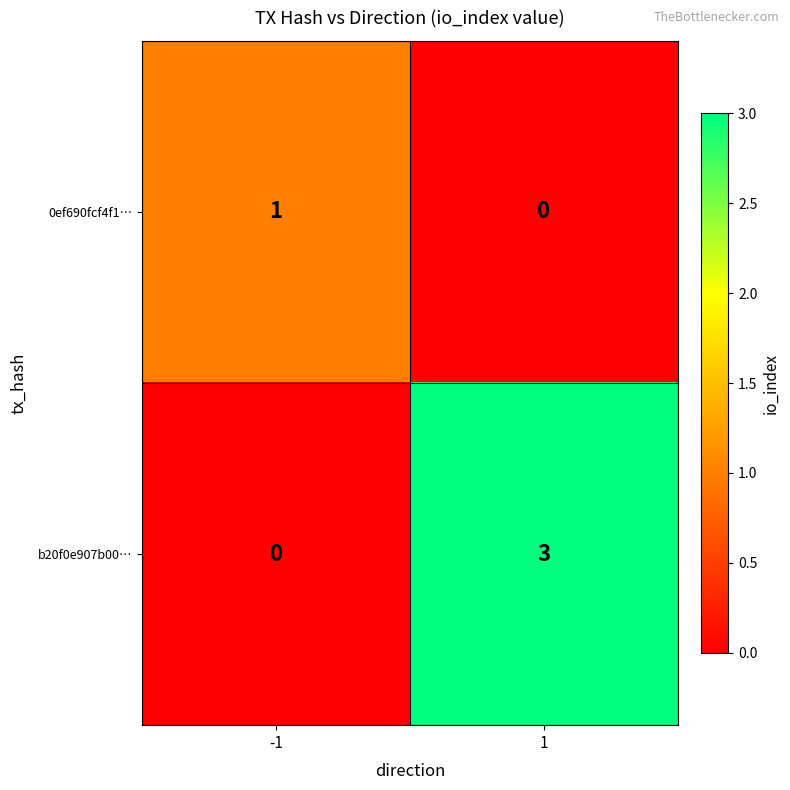

Reading right to left, what are all the values shown in this chart?

0ef690fcf4f1…: 0	1
b20f0e907b00…: 3	0